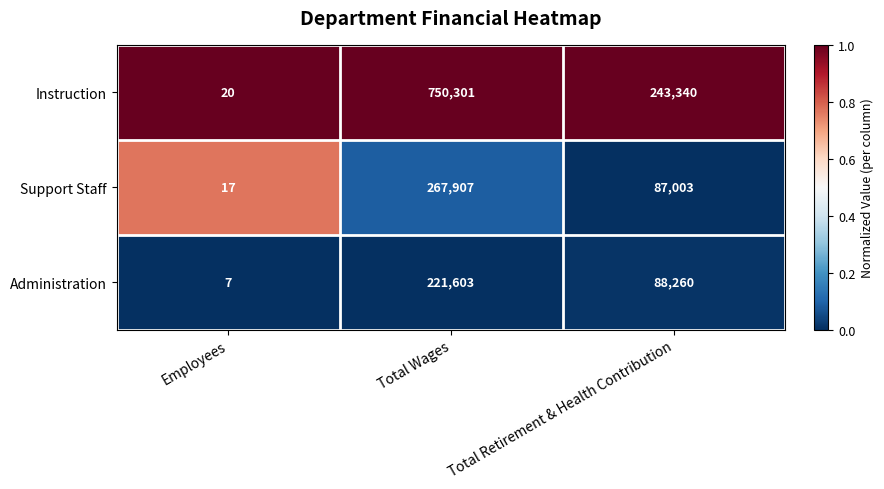

What is the difference between the second highest and minimum values in the Support Staff series?

86986